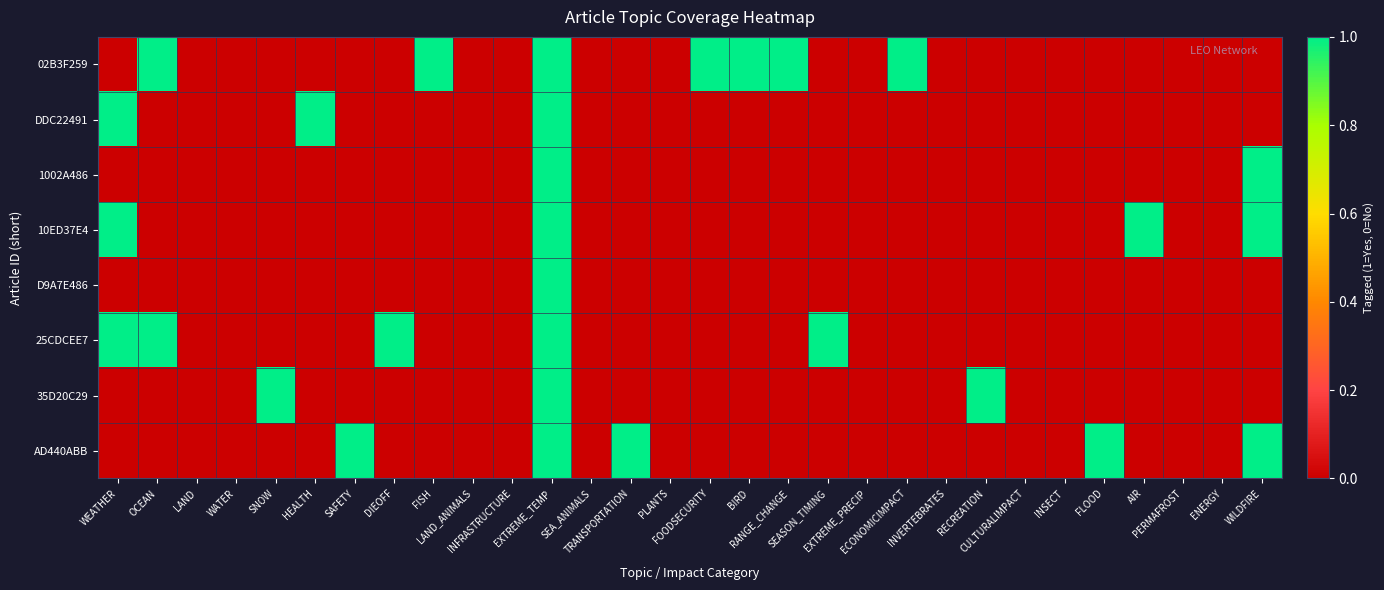

Reading left to right, what are all the values shown in this chart?

02B3F259: WEATHER=0	OCEAN=1	LAND=0	WATER=0	SNOW=0	HEALTH=0	SAFETY=0	DIEOFF=0	FISH=1	LAND_ANIMALS=0	INFRASTRUCTURE=0	EXTREME_TEMP=1	SEA_ANIMALS=0	TRANSPORTATION=0	PLANTS=0	FOODSECURITY=1	BIRD=1	RANGE_CHANGE=1	SEASON_TIMING=0	EXTREME_PRECIP=0	ECONOMICIMPACT=1	INVERTEBRATES=0	RECREATION=0	CULTURALIMPACT=0	INSECT=0	FLOOD=0	AIR=0	PERMAFROST=0	ENERGY=0	WILDFIRE=0
DDC22491: WEATHER=1	OCEAN=0	LAND=0	WATER=0	SNOW=0	HEALTH=1	SAFETY=0	DIEOFF=0	FISH=0	LAND_ANIMALS=0	INFRASTRUCTURE=0	EXTREME_TEMP=1	SEA_ANIMALS=0	TRANSPORTATION=0	PLANTS=0	FOODSECURITY=0	BIRD=0	RANGE_CHANGE=0	SEASON_TIMING=0	EXTREME_PRECIP=0	ECONOMICIMPACT=0	INVERTEBRATES=0	RECREATION=0	CULTURALIMPACT=0	INSECT=0	FLOOD=0	AIR=0	PERMAFROST=0	ENERGY=0	WILDFIRE=0
1002A486: WEATHER=0	OCEAN=0	LAND=0	WATER=0	SNOW=0	HEALTH=0	SAFETY=0	DIEOFF=0	FISH=0	LAND_ANIMALS=0	INFRASTRUCTURE=0	EXTREME_TEMP=1	SEA_ANIMALS=0	TRANSPORTATION=0	PLANTS=0	FOODSECURITY=0	BIRD=0	RANGE_CHANGE=0	SEASON_TIMING=0	EXTREME_PRECIP=0	ECONOMICIMPACT=0	INVERTEBRATES=0	RECREATION=0	CULTURALIMPACT=0	INSECT=0	FLOOD=0	AIR=0	PERMAFROST=0	ENERGY=0	WILDFIRE=1
10ED37E4: WEATHER=1	OCEAN=0	LAND=0	WATER=0	SNOW=0	HEALTH=0	SAFETY=0	DIEOFF=0	FISH=0	LAND_ANIMALS=0	INFRASTRUCTURE=0	EXTREME_TEMP=1	SEA_ANIMALS=0	TRANSPORTATION=0	PLANTS=0	FOODSECURITY=0	BIRD=0	RANGE_CHANGE=0	SEASON_TIMING=0	EXTREME_PRECIP=0	ECONOMICIMPACT=0	INVERTEBRATES=0	RECREATION=0	CULTURALIMPACT=0	INSECT=0	FLOOD=0	AIR=1	PERMAFROST=0	ENERGY=0	WILDFIRE=1
D9A7E486: WEATHER=0	OCEAN=0	LAND=0	WATER=0	SNOW=0	HEALTH=0	SAFETY=0	DIEOFF=0	FISH=0	LAND_ANIMALS=0	INFRASTRUCTURE=0	EXTREME_TEMP=1	SEA_ANIMALS=0	TRANSPORTATION=0	PLANTS=0	FOODSECURITY=0	BIRD=0	RANGE_CHANGE=0	SEASON_TIMING=0	EXTREME_PRECIP=0	ECONOMICIMPACT=0	INVERTEBRATES=0	RECREATION=0	CULTURALIMPACT=0	INSECT=0	FLOOD=0	AIR=0	PERMAFROST=0	ENERGY=0	WILDFIRE=0
25CDCEE7: WEATHER=1	OCEAN=1	LAND=0	WATER=0	SNOW=0	HEALTH=0	SAFETY=0	DIEOFF=1	FISH=0	LAND_ANIMALS=0	INFRASTRUCTURE=0	EXTREME_TEMP=1	SEA_ANIMALS=0	TRANSPORTATION=0	PLANTS=0	FOODSECURITY=0	BIRD=0	RANGE_CHANGE=0	SEASON_TIMING=1	EXTREME_PRECIP=0	ECONOMICIMPACT=0	INVERTEBRATES=0	RECREATION=0	CULTURALIMPACT=0	INSECT=0	FLOOD=0	AIR=0	PERMAFROST=0	ENERGY=0	WILDFIRE=0
35D20C29: WEATHER=0	OCEAN=0	LAND=0	WATER=0	SNOW=1	HEALTH=0	SAFETY=0	DIEOFF=0	FISH=0	LAND_ANIMALS=0	INFRASTRUCTURE=0	EXTREME_TEMP=1	SEA_ANIMALS=0	TRANSPORTATION=0	PLANTS=0	FOODSECURITY=0	BIRD=0	RANGE_CHANGE=0	SEASON_TIMING=0	EXTREME_PRECIP=0	ECONOMICIMPACT=0	INVERTEBRATES=0	RECREATION=1	CULTURALIMPACT=0	INSECT=0	FLOOD=0	AIR=0	PERMAFROST=0	ENERGY=0	WILDFIRE=0
AD440ABB: WEATHER=0	OCEAN=0	LAND=0	WATER=0	SNOW=0	HEALTH=0	SAFETY=1	DIEOFF=0	FISH=0	LAND_ANIMALS=0	INFRASTRUCTURE=0	EXTREME_TEMP=1	SEA_ANIMALS=0	TRANSPORTATION=1	PLANTS=0	FOODSECURITY=0	BIRD=0	RANGE_CHANGE=0	SEASON_TIMING=0	EXTREME_PRECIP=0	ECONOMICIMPACT=0	INVERTEBRATES=0	RECREATION=0	CULTURALIMPACT=0	INSECT=0	FLOOD=1	AIR=0	PERMAFROST=0	ENERGY=0	WILDFIRE=1